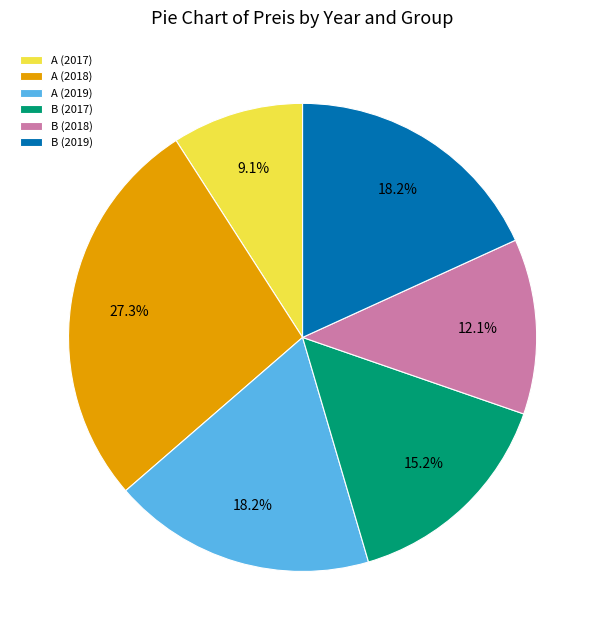

To the nearest percent, what portion does A (2017) represent?

9%